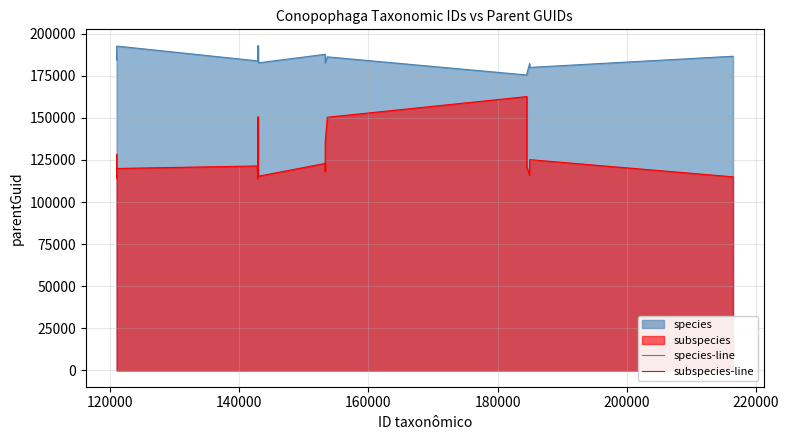

List the series in order of their peak value, highest first.

species-line, subspecies-line